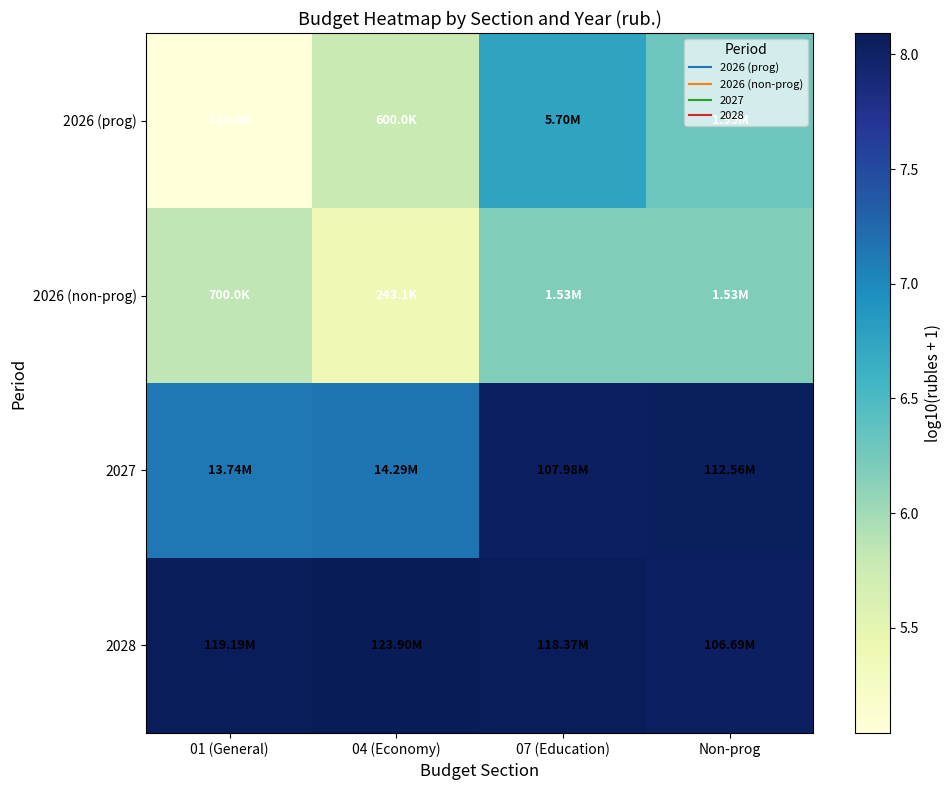

Reading right to left, what are all the values shown in this chart?

2026 (prog): Non-prog=6.3	07 (Education)=6.8	04 (Economy)=5.8	01 (General)=5.0
2026 (non-prog): Non-prog=6.2	07 (Education)=6.2	04 (Economy)=5.4	01 (General)=5.8
2027: Non-prog=8.1	07 (Education)=8.0	04 (Economy)=7.2	01 (General)=7.1
2028: Non-prog=8.0	07 (Education)=8.1	04 (Economy)=8.1	01 (General)=8.1